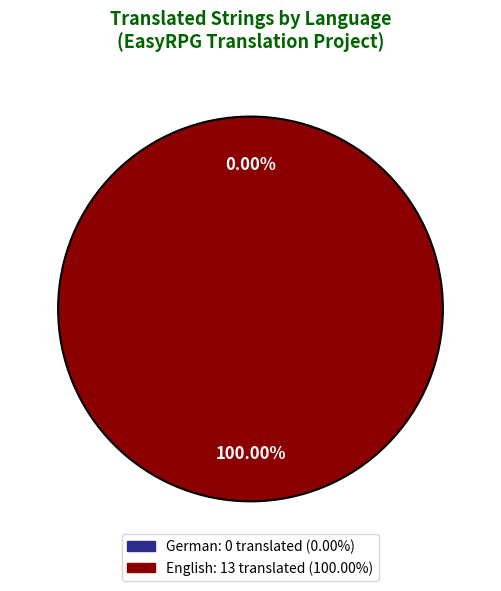

How much of the chart is everything except German?

100.0%